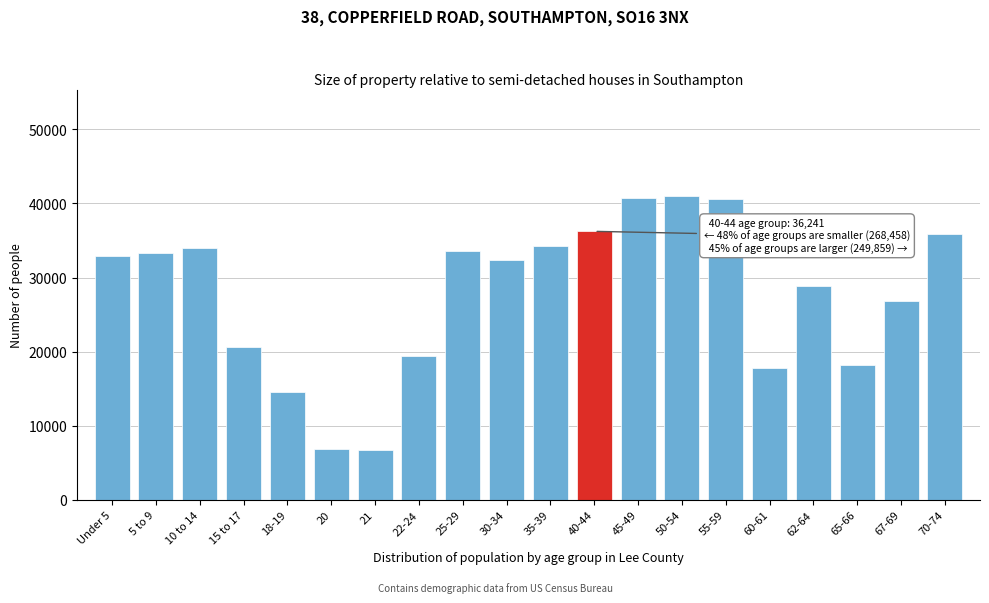

What is the value of the 16th bar from the left?

17724